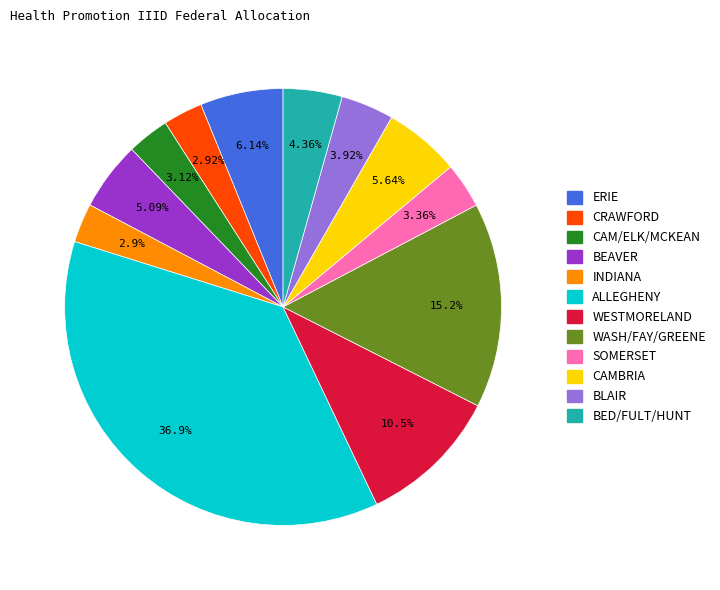

Which category has the biggest portion of the pie?

ALLEGHENY